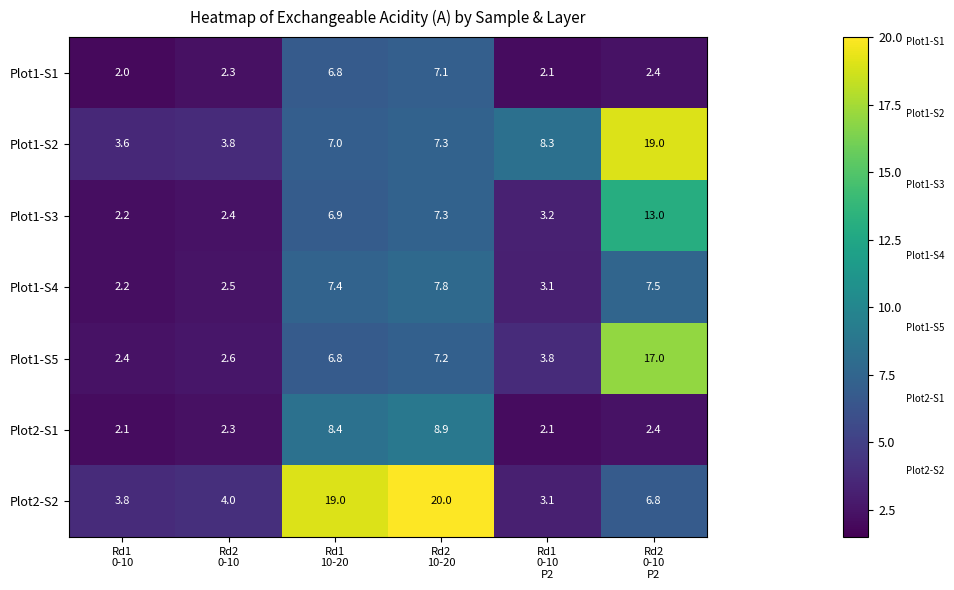

Which series has the widest spread of values?

Plot2-S2